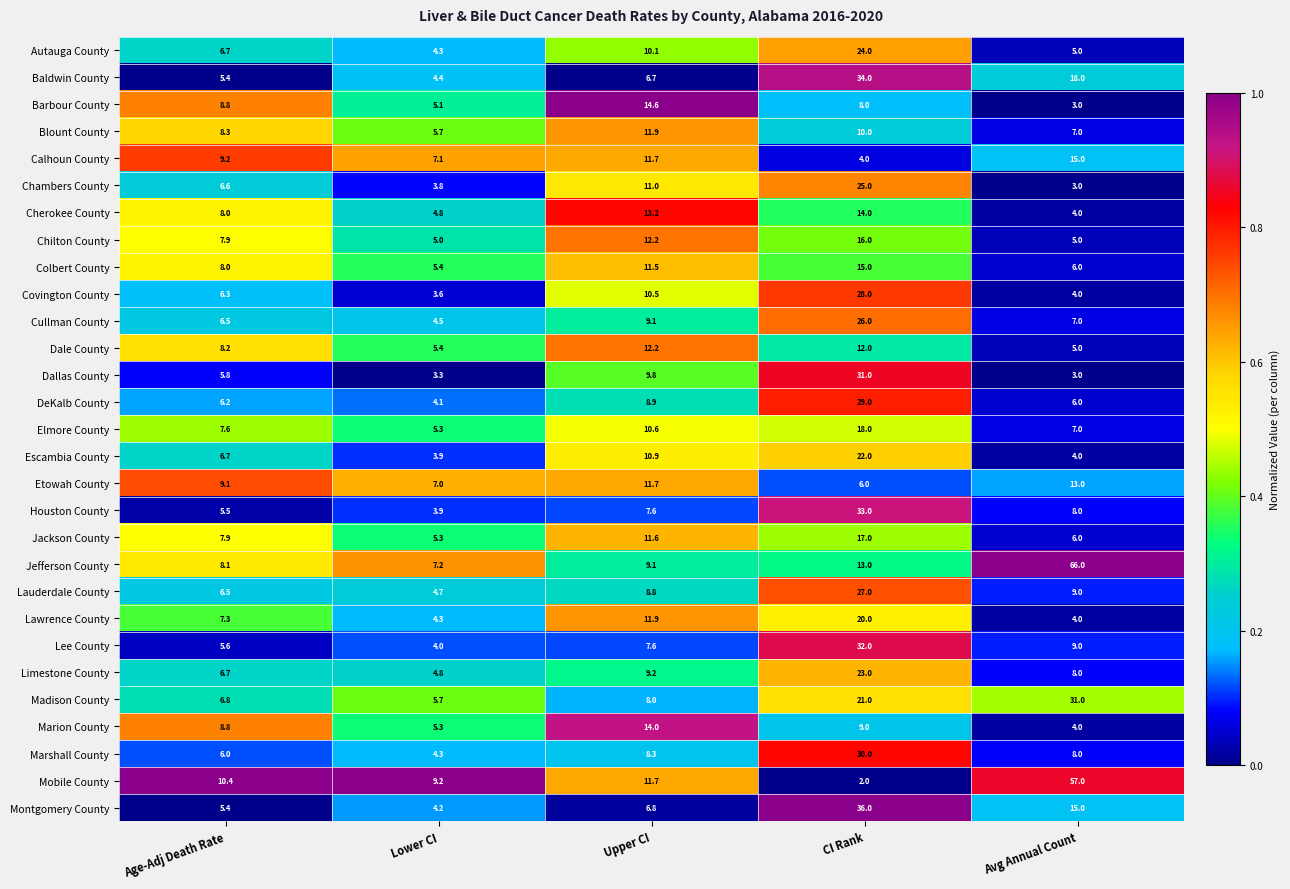

Rank the categories by Autauga County value from lowest to highest.

Lower CI, Avg Annual Count, Age-Adj Death Rate, Upper CI, CI Rank